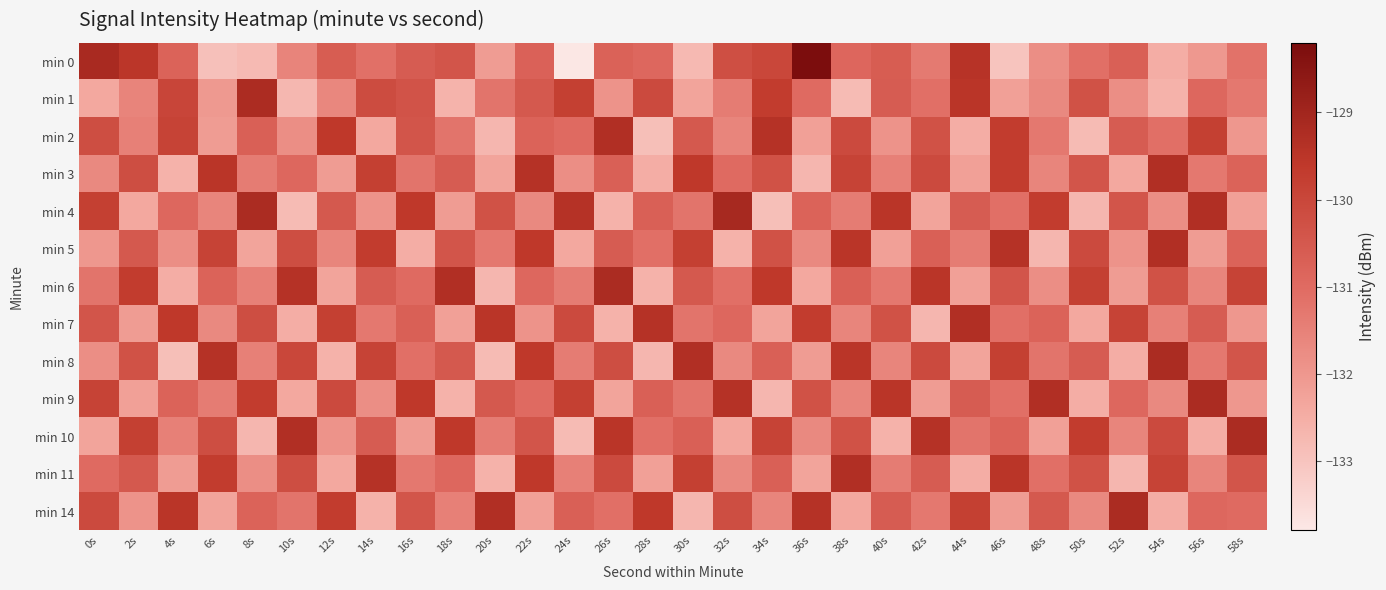

What is the maximum value shown in the chart?

-128.2